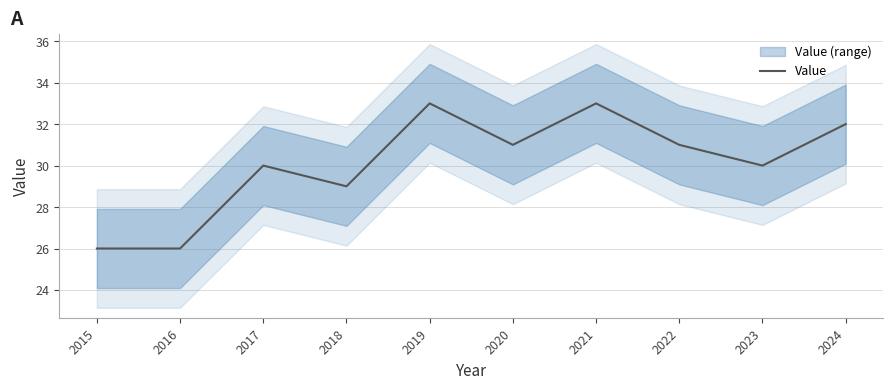

What is the ratio of the value at 2022 to the value at 2020?

1.0